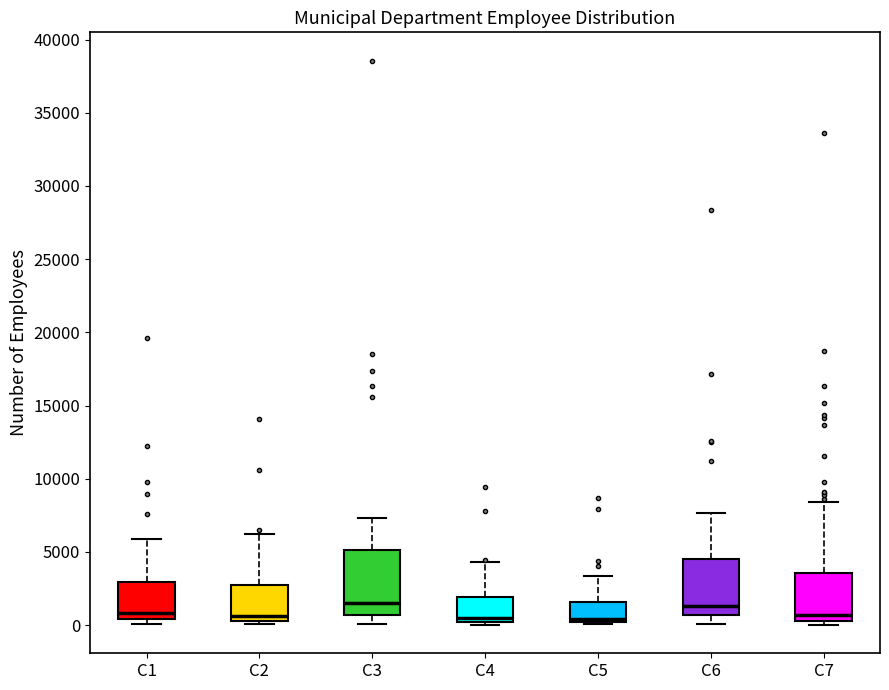

Reading left to right, read every box against the y-axis: the position of its median line, the range the box covers, and the ends of its whiskers. The values are not printed on the chart, so give them approximately, as read against the axis.

C1: median 1000, box 500 to 3000, whiskers 0 to 6000
C2: median 500 (just above the box's lower edge), box 500 to 2500, whiskers 0 to 6000
C3: median 1500, box 500 to 5000, whiskers 0 to 7500
C4: median 500, box 0 to 2000, whiskers 0 (just below the box's lower edge) to 4500
C5: median 500, box 0 to 1500, whiskers 0 (just below the box's lower edge) to 3500
C6: median 1500, box 500 to 4500, whiskers 0 to 7500
C7: median 500 (just above the box's lower edge), box 500 to 3500, whiskers 0 to 8500